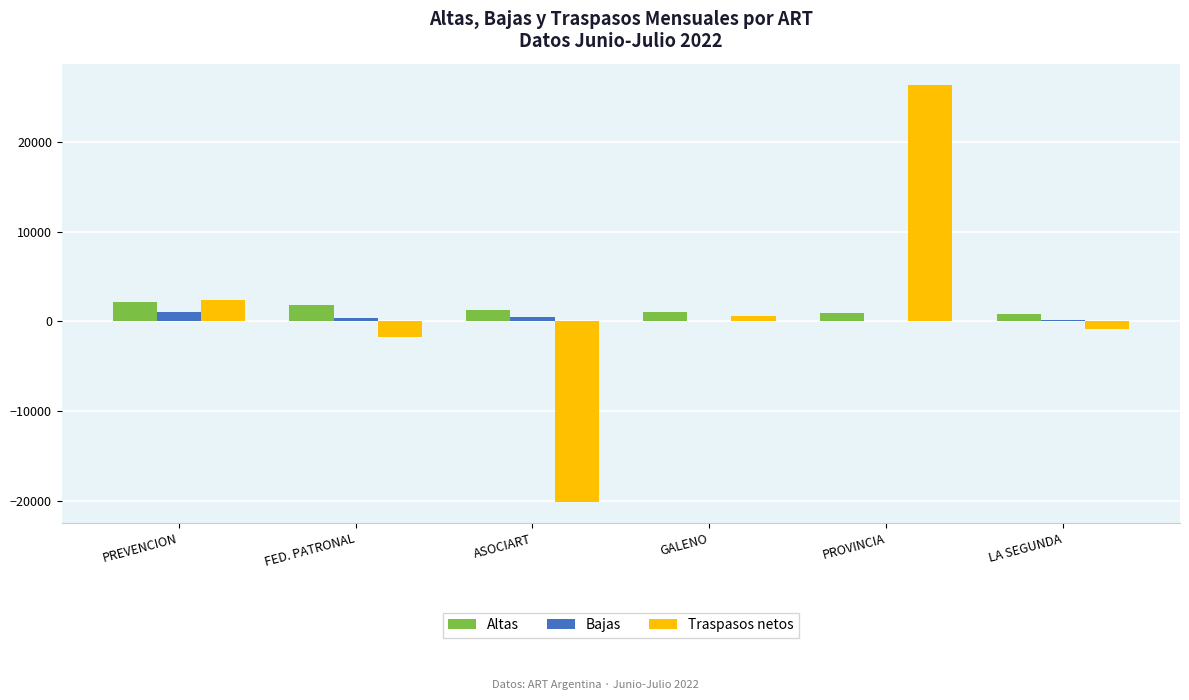

The value of Traspasos netos at ASOCIART is -20170. True or false?

True